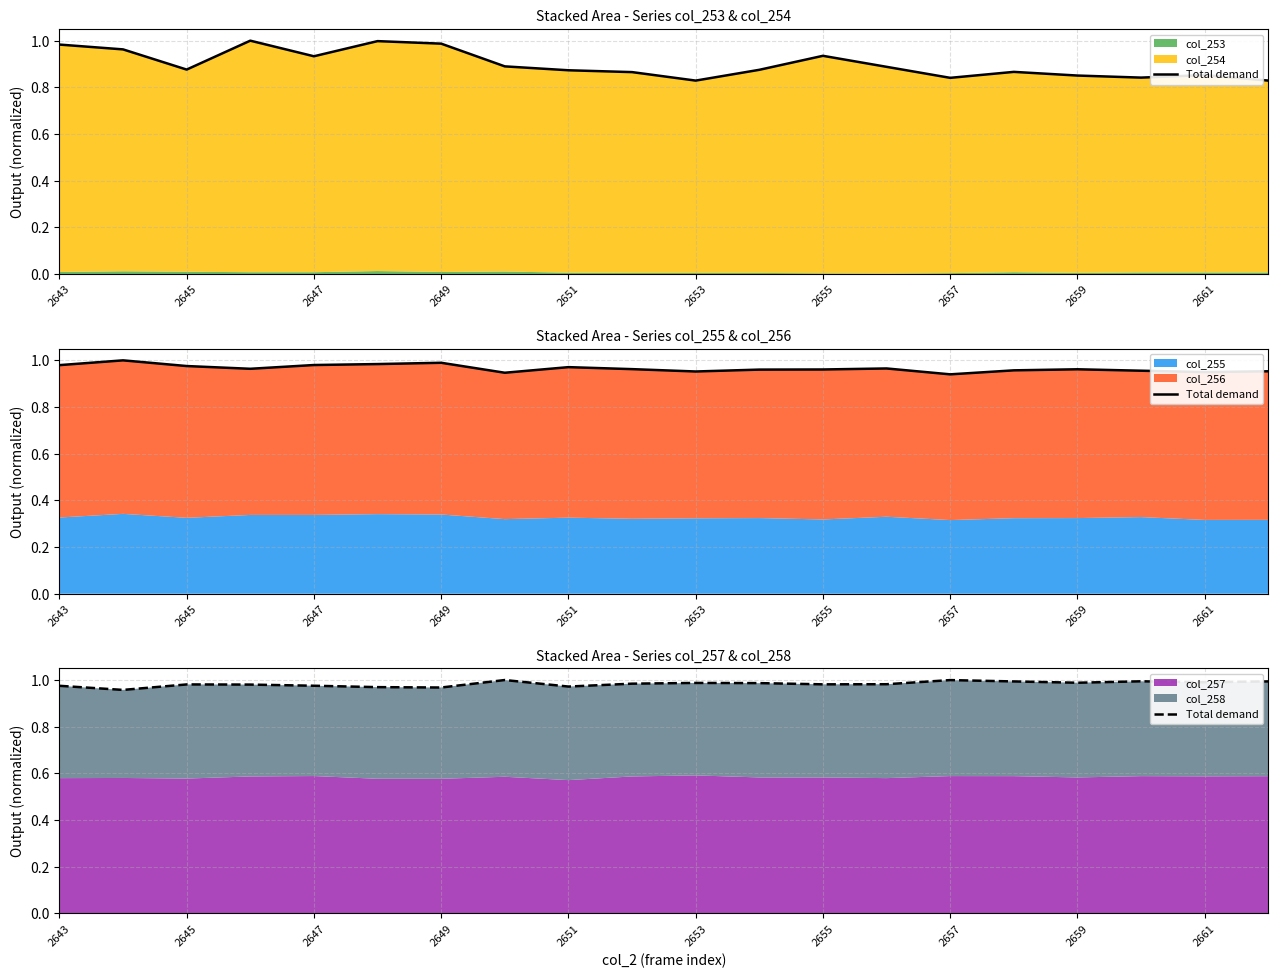

What is the greatest value displayed?

1.0